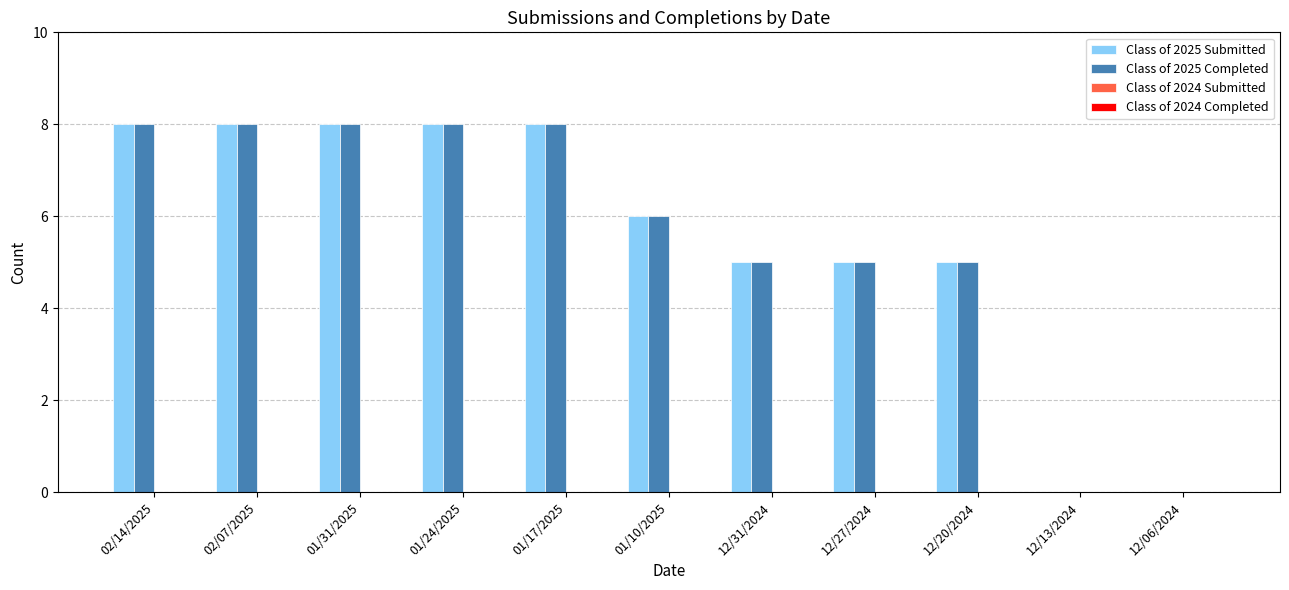

What is the sum of all Class of 2025 Submitted values?

61